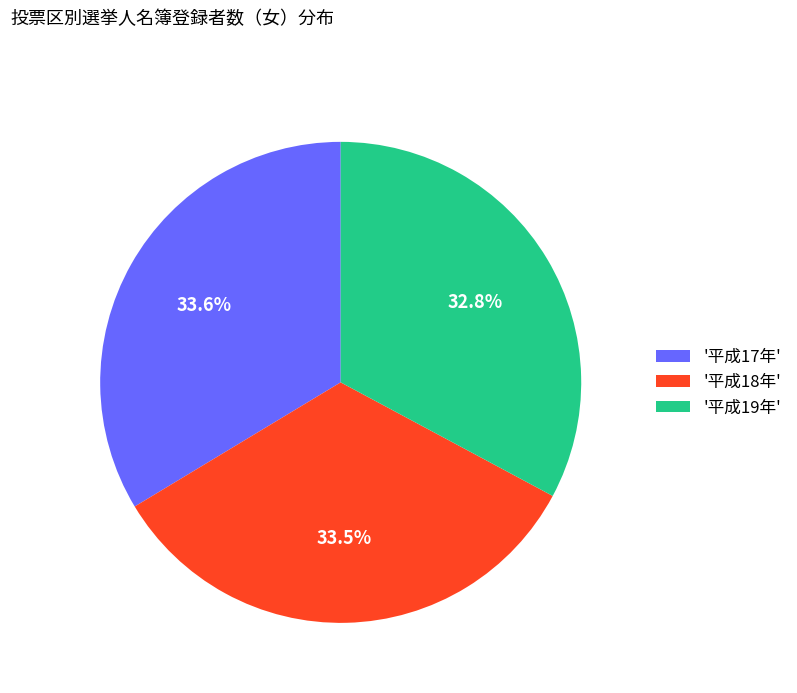

To the nearest percent, what is the average slice percentage?

33%